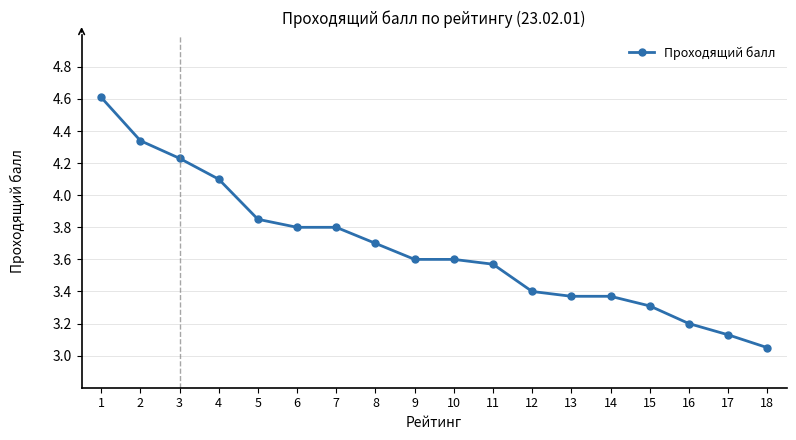

What is the value of the 15th point from the left?

3.3